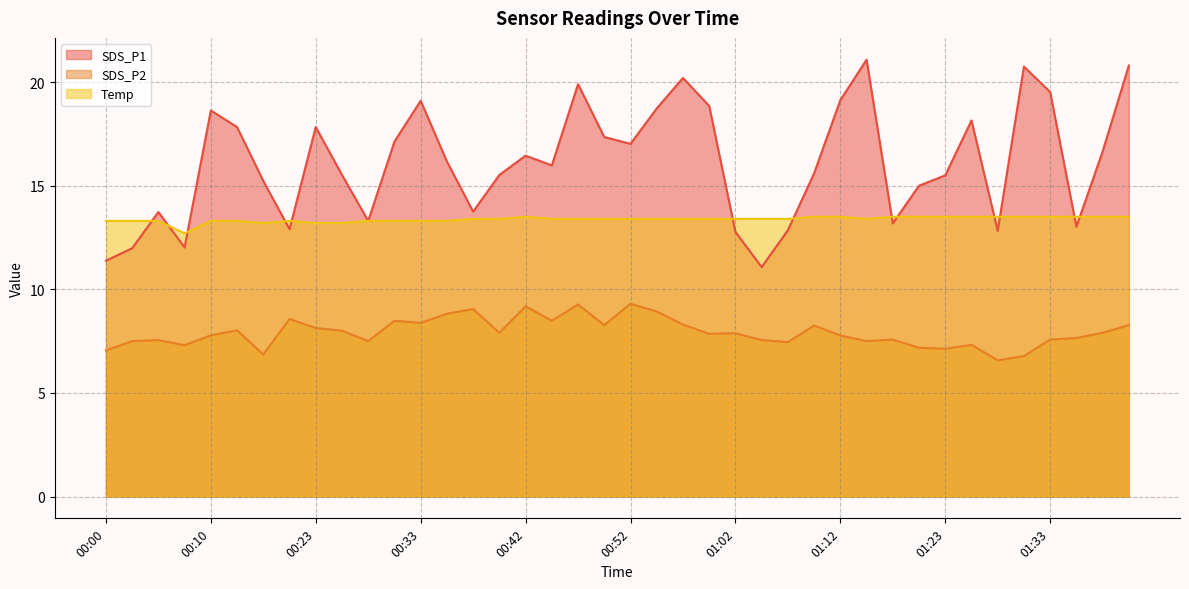

True or false: SDS_P2 and SDS_P1 cross at least once.

False